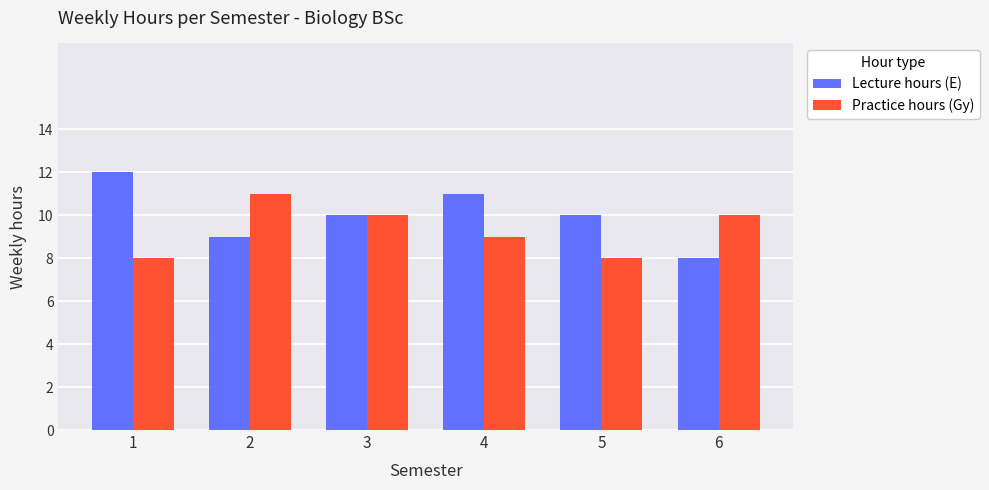

How many Lecture hours (E) values are between 9 and 11?

4